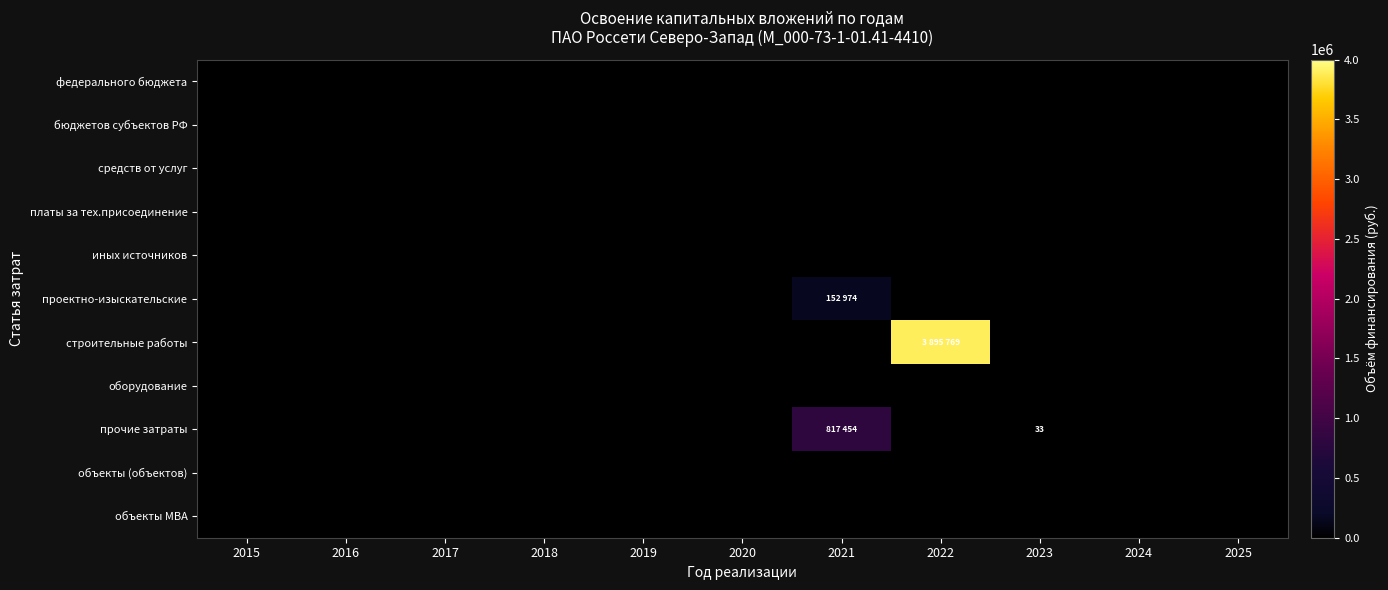

The value of строительные работы at 2022 is 3895769. True or false?

True